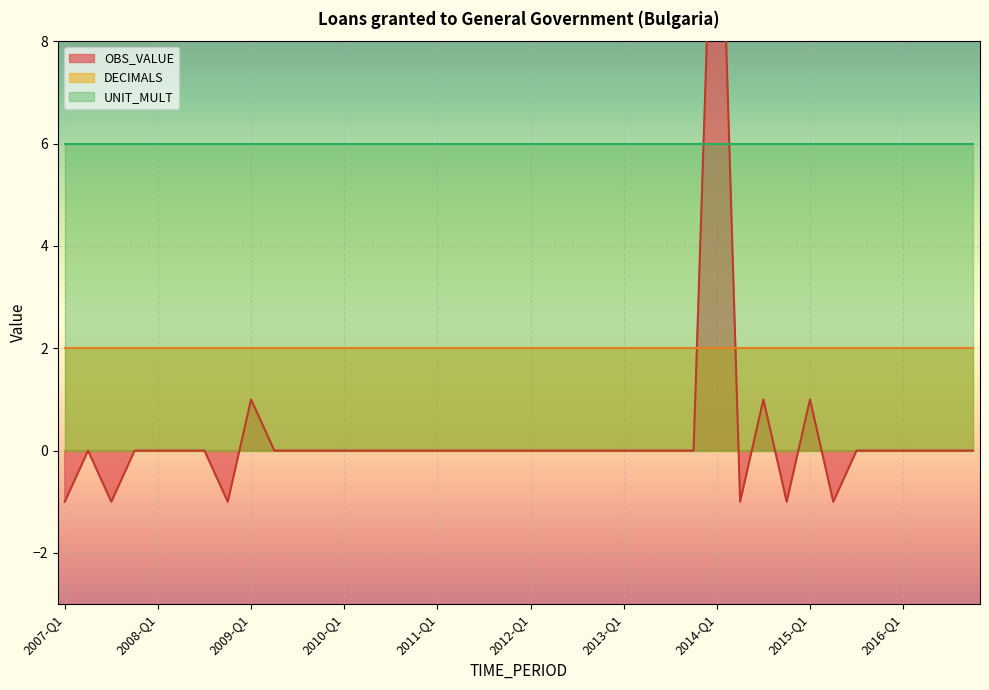

True or false: OBS_VALUE and DECIMALS intersect in this chart.

True